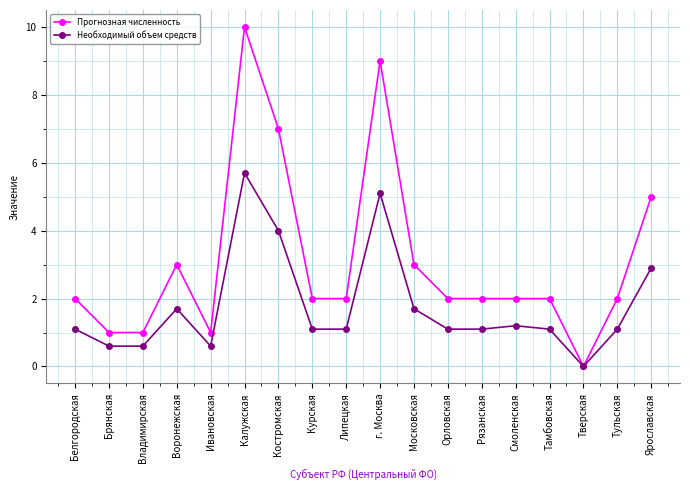

What is the approximate value of Необходимый объем средств at Московская?

1.7